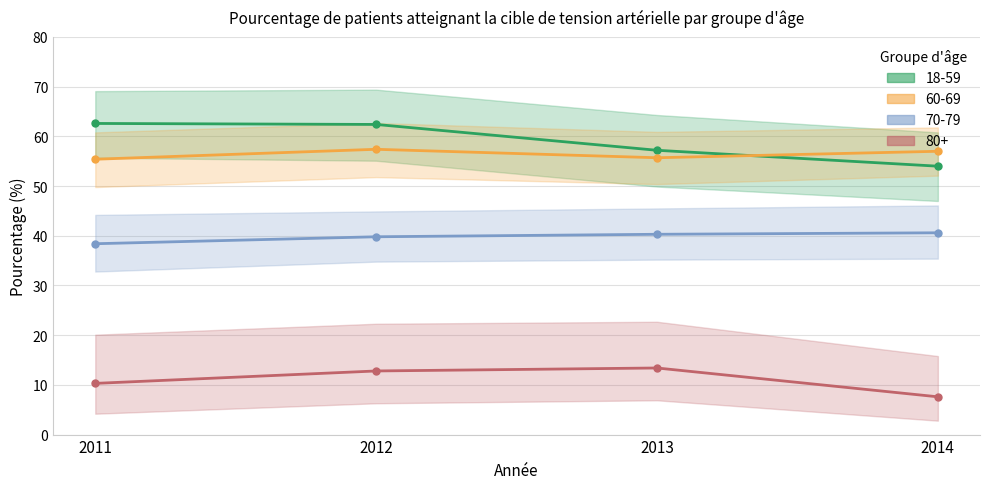

Reading left to right, list all the values displayed in this chart.

18-59: 62.6	62.4	57.2	54.0
60-69: 55.4	57.4	55.7	57.0
70-79: 38.4	39.8	40.3	40.6
80+: 10.3	12.8	13.4	7.6